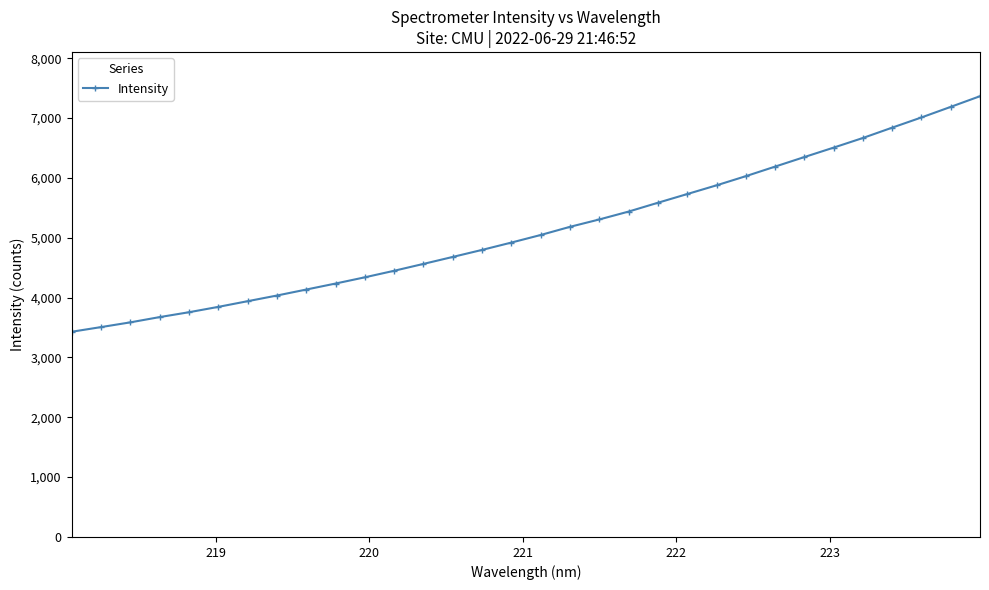

What is the average value?

5131.4